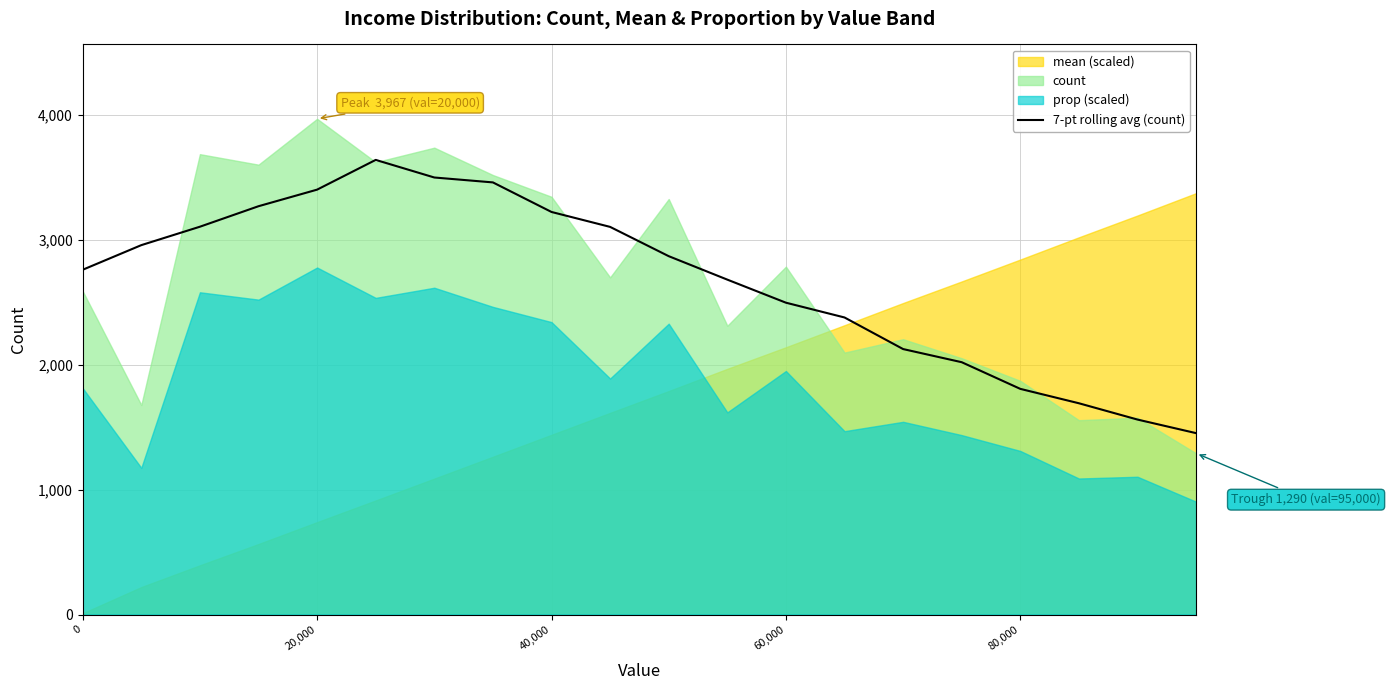

Is it true that 7-pt rolling avg (count) equals 1805.7 at 80,000?

True